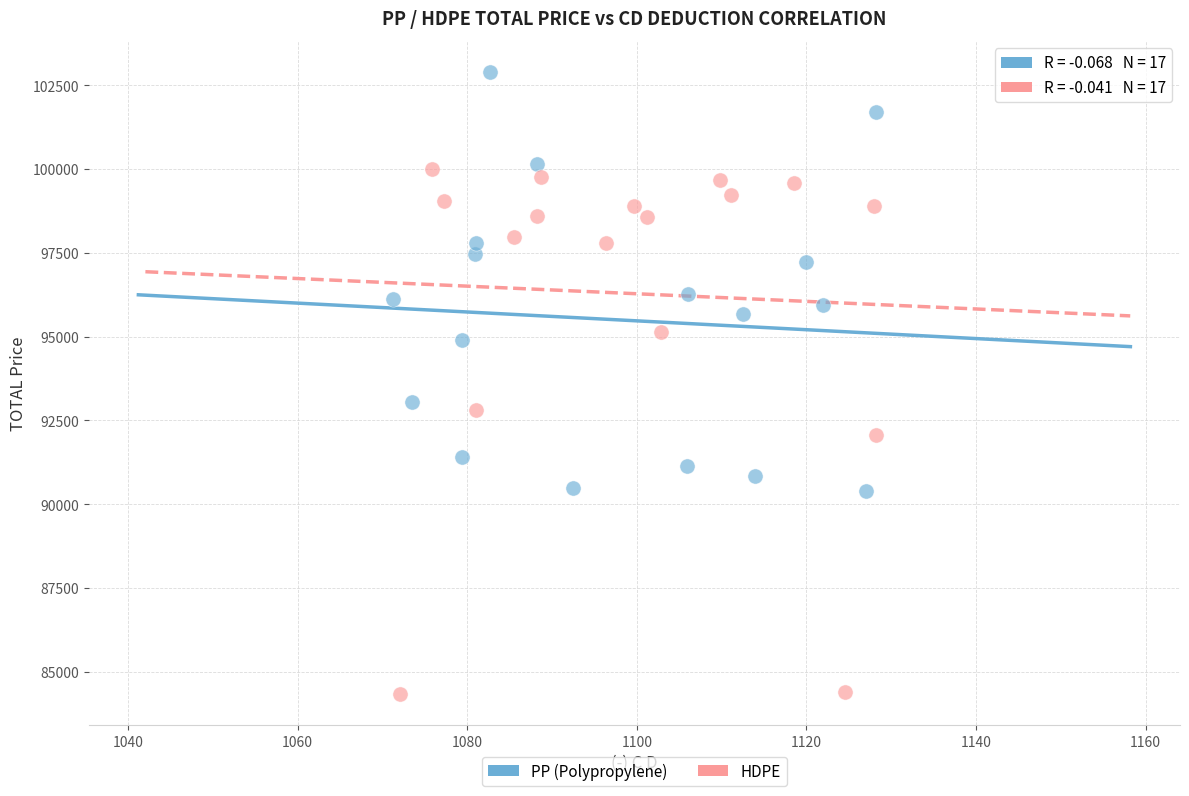

Which series has the widest spread of Y values?

HDPE